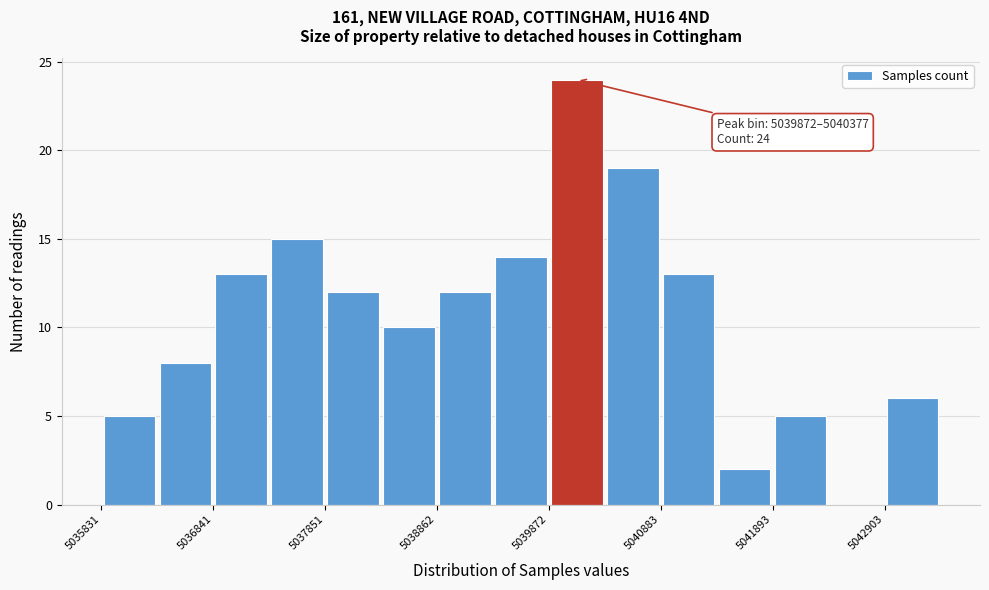

Read against the x-axis, roughly where is the centre of the tallest bar?

5040200